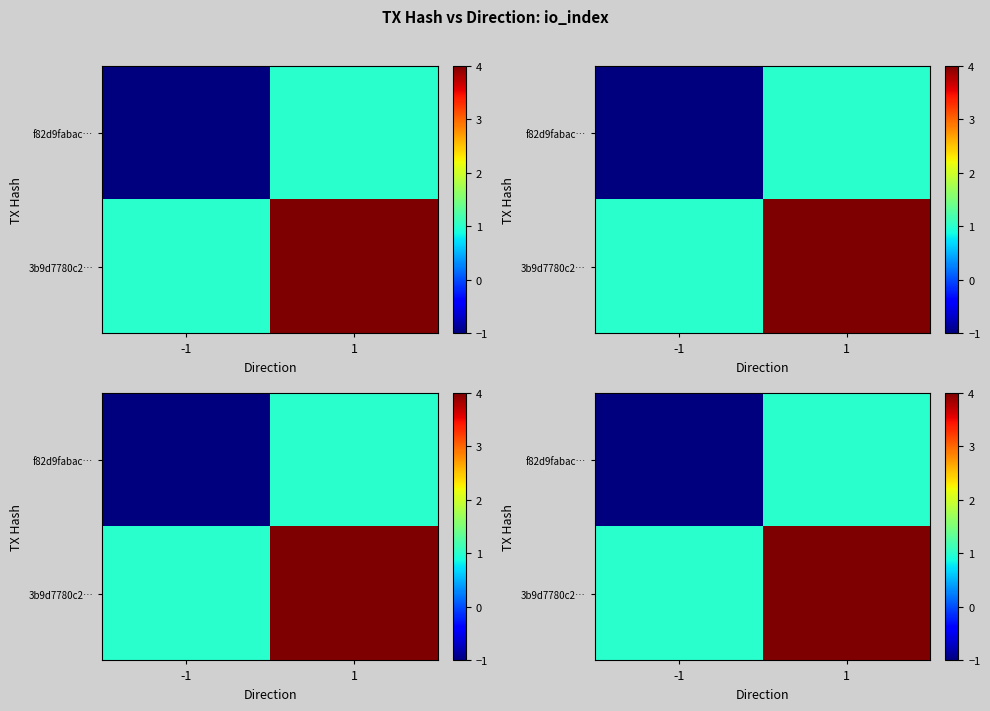

The value of f82d9fabac… at -1 is -1. True or false?

True